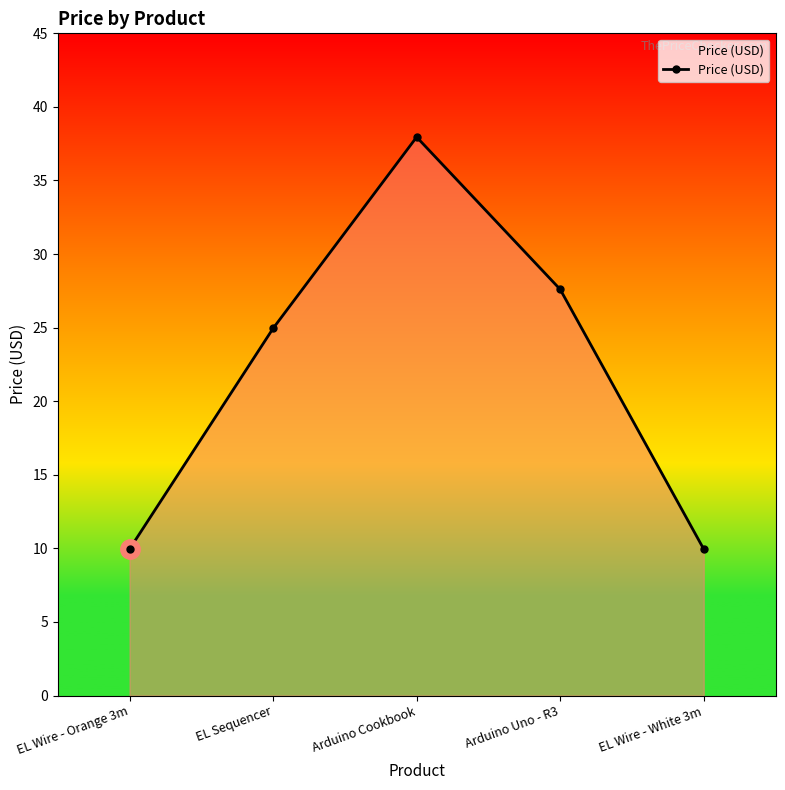

What is the difference between the values at Arduino Cookbook and EL Sequencer?

13.0